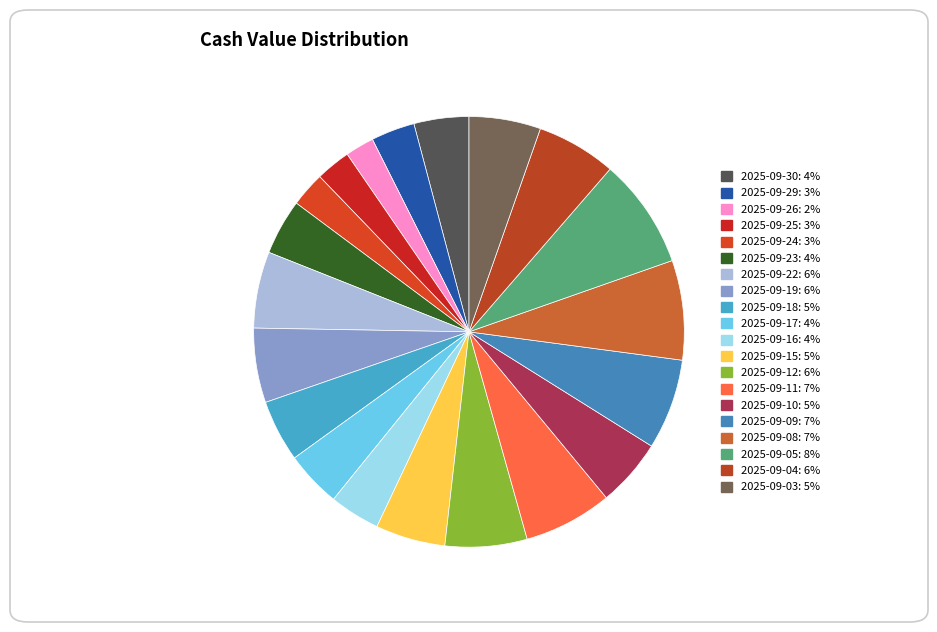

Which slice is the largest?

2025-09-05